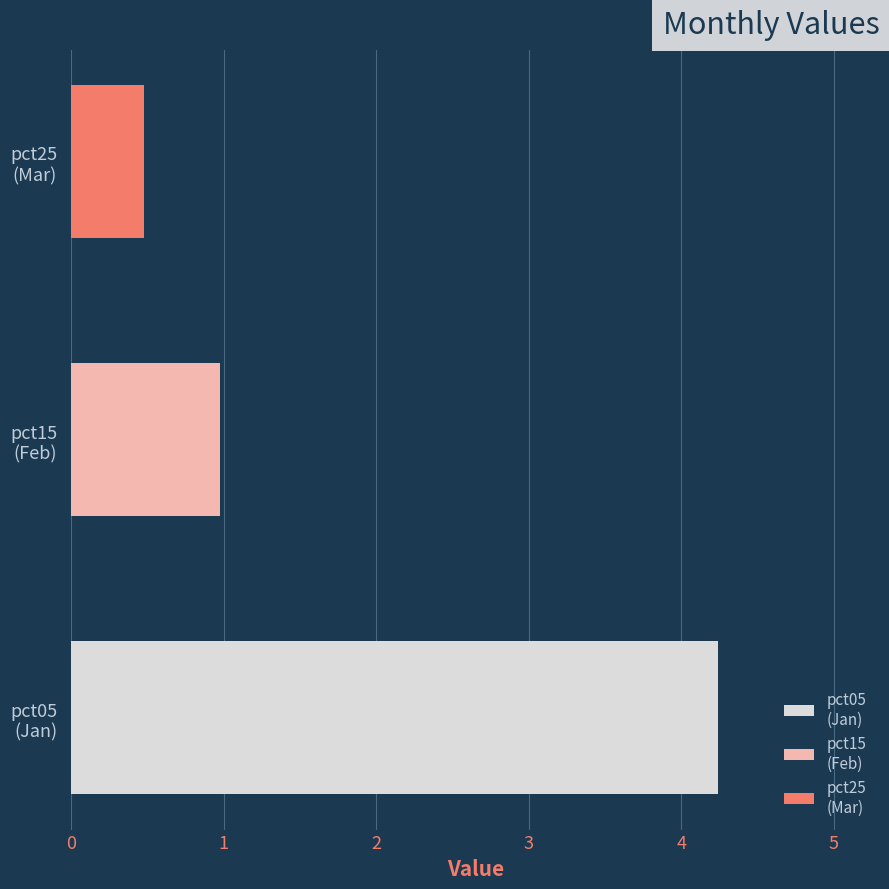

What is the minimum value shown in the chart?

0.5